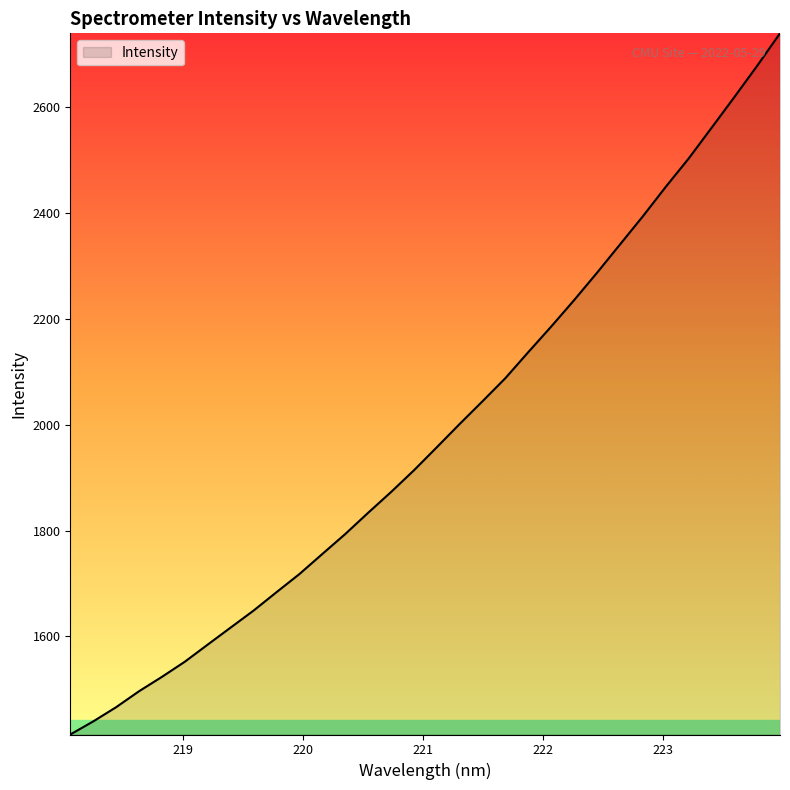

What is the greatest value displayed?

2739.8